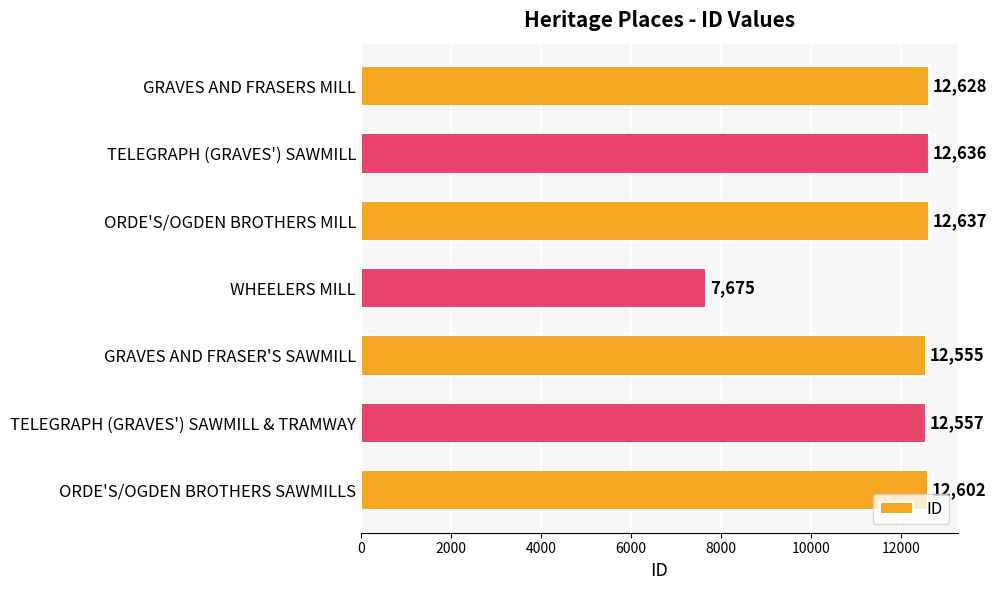

Rank the categories by value from lowest to highest.

WHEELERS MILL, GRAVES AND FRASER'S SAWMILL, TELEGRAPH (GRAVES') SAWMILL & TRAMWAY, ORDE'S/OGDEN BROTHERS SAWMILLS, GRAVES AND FRASERS MILL, TELEGRAPH (GRAVES') SAWMILL, ORDE'S/OGDEN BROTHERS MILL